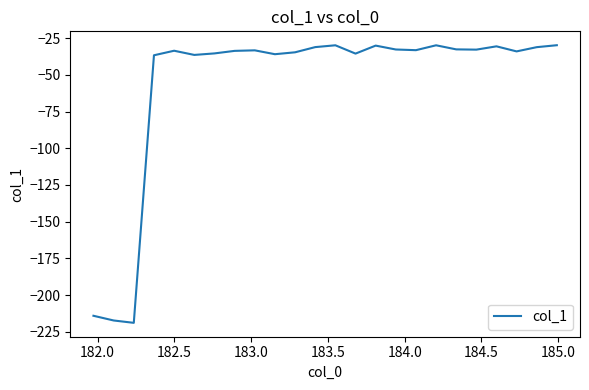

What is the minimum value shown in the chart?

-218.9